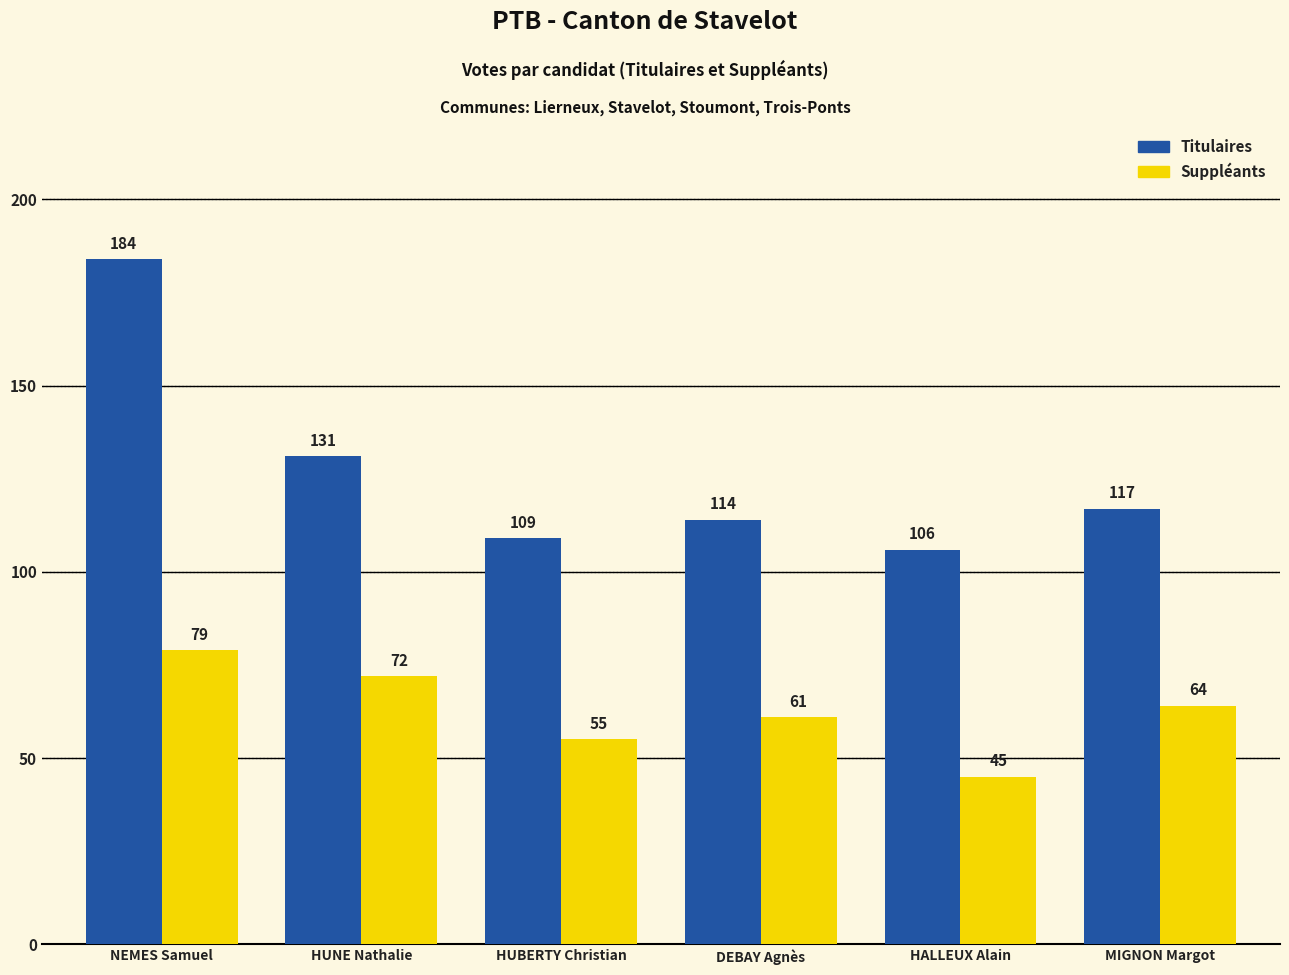

Reading left to right, extract all data points from this chart.

Titulaires: NEMES Samuel=184	HUNE Nathalie=131	HUBERTY Christian=109	DEBAY Agnès=114	HALLEUX Alain=106	MIGNON Margot=117
Suppléants: NEMES Samuel=79	HUNE Nathalie=72	HUBERTY Christian=55	DEBAY Agnès=61	HALLEUX Alain=45	MIGNON Margot=64